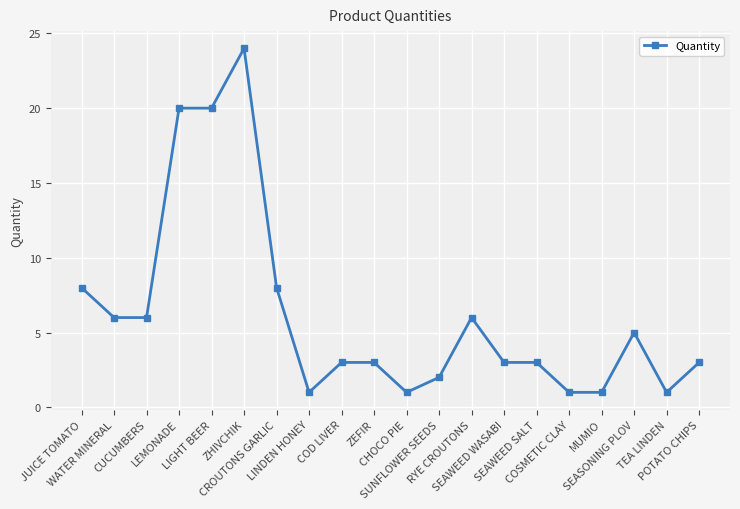

What is the average value?

6